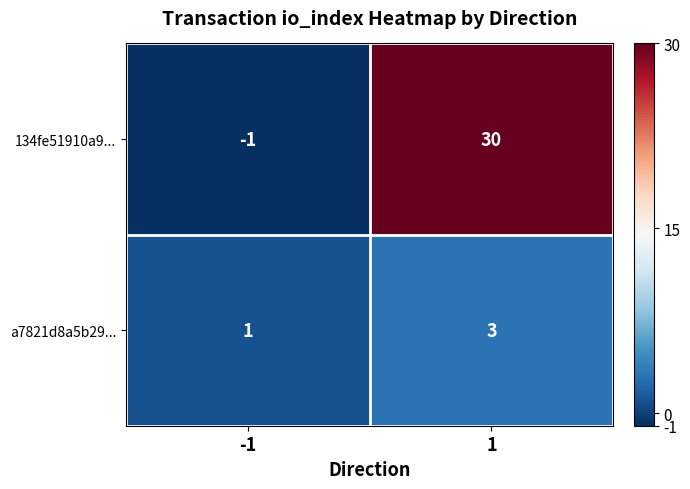

What is the difference between the 134fe51910a9... values at 1 and -1?

31